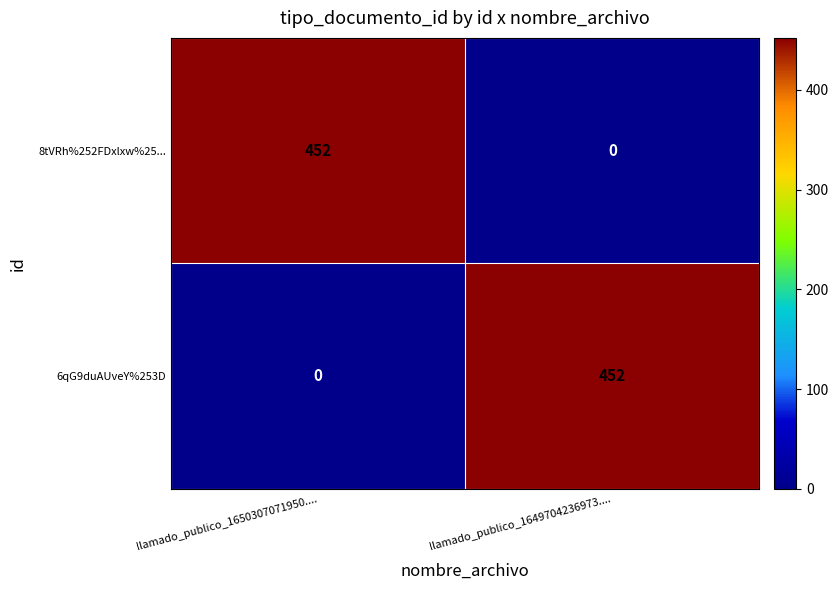

Reading right to left, what are all the values shown in this chart?

8tVRh%252FDxlxw%25...: llamado_publico_1649704236973....=0	llamado_publico_1650307071950....=452
6qG9duAUveY%253D: llamado_publico_1649704236973....=452	llamado_publico_1650307071950....=0